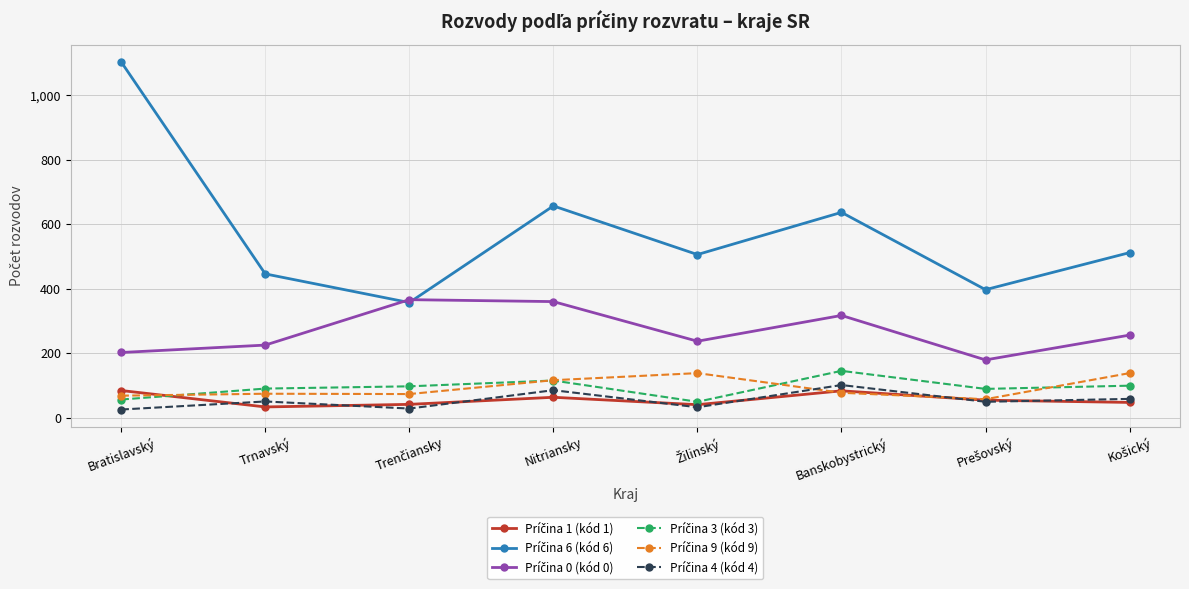

What is the difference between the highest and lowest values at Trnavský?

413